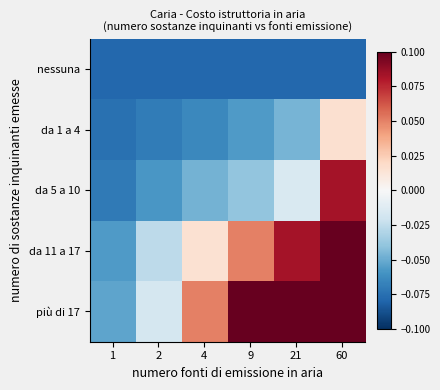

Which has a higher value, 1 or 4?

1